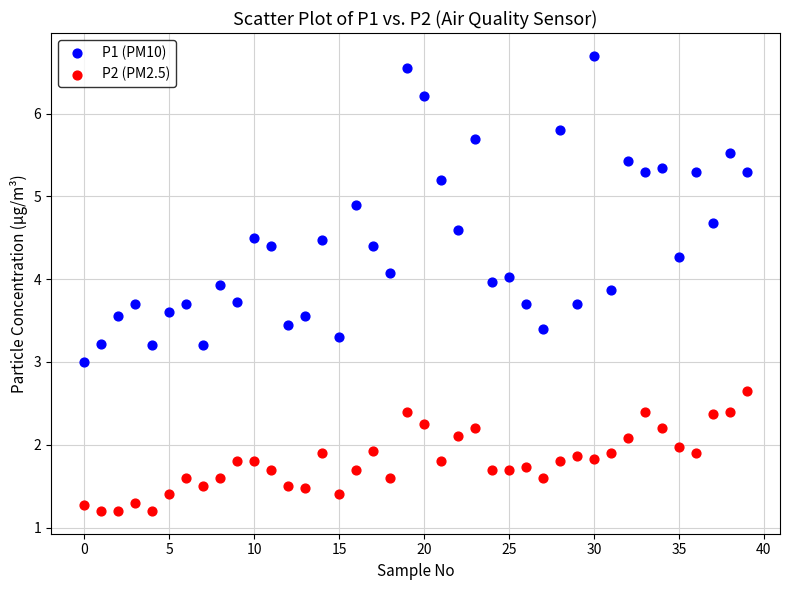

Which series reaches the minimum Y coordinate?

P2 (PM2.5)